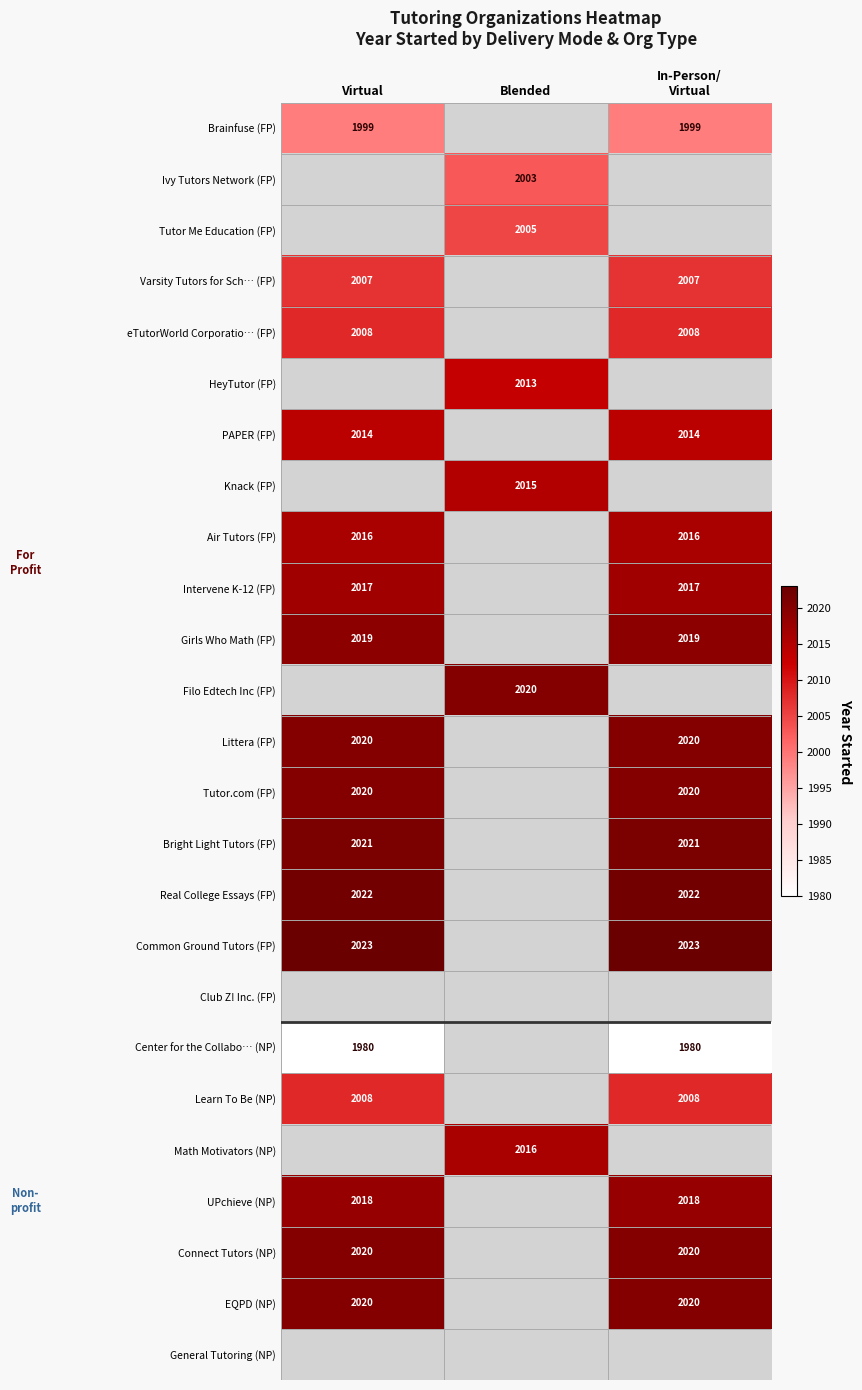

What is the spread (max minus min) of values at In-Person/
Virtual?

43.0